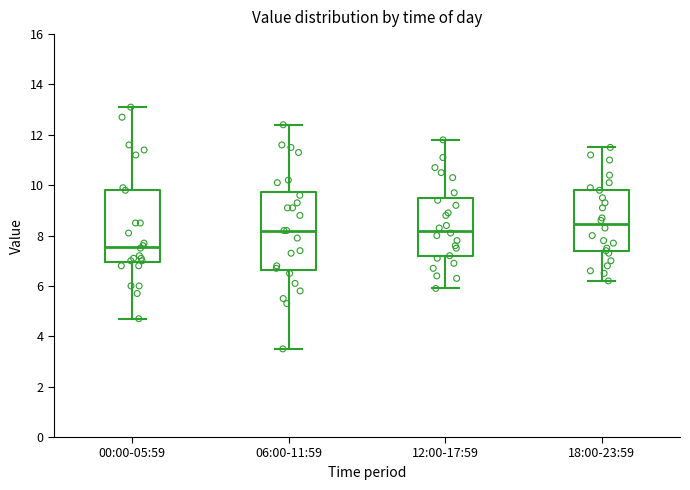

Reading left to right, transcribe this box plot: for each box, give where its median line is, the range the box spans, and where its two whiskers end, as read against the y-axis. The values are not printed on the chart, so give them approximately, as read against the axis.

00:00-05:59: median 7.6, box 7.0 to 9.8, whiskers 4.8 to 13.2
06:00-11:59: median 8.2, box 6.6 to 9.8, whiskers 3.6 to 12.4
12:00-17:59: median 8.2, box 7.2 to 9.4, whiskers 6.0 to 11.8
18:00-23:59: median 8.4, box 7.4 to 9.8, whiskers 6.2 to 11.6